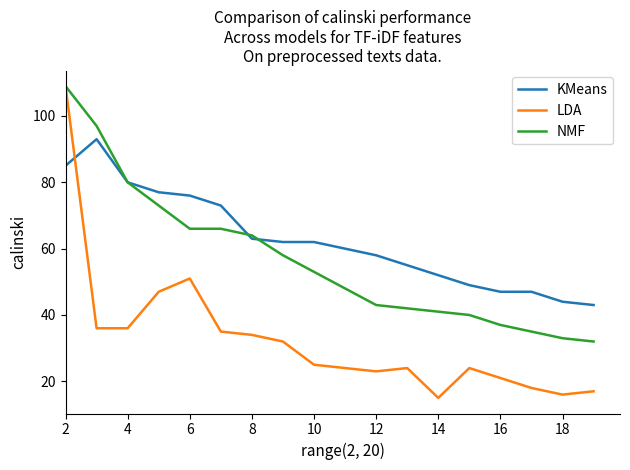

List the series in order of their overall mean, lowest first.

LDA, NMF, KMeans